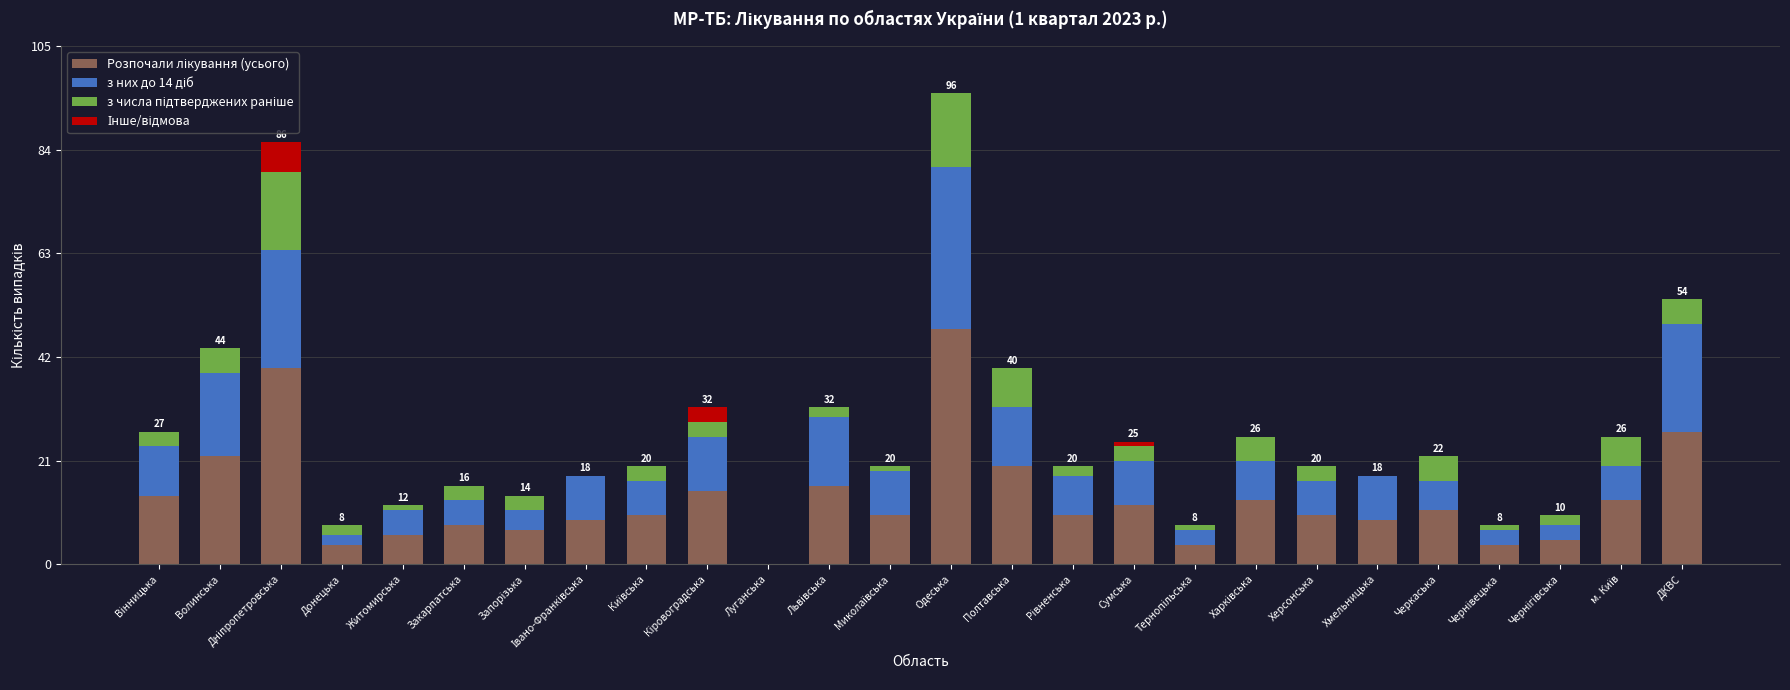

At which category is the sum across all series the highest?

Одеська